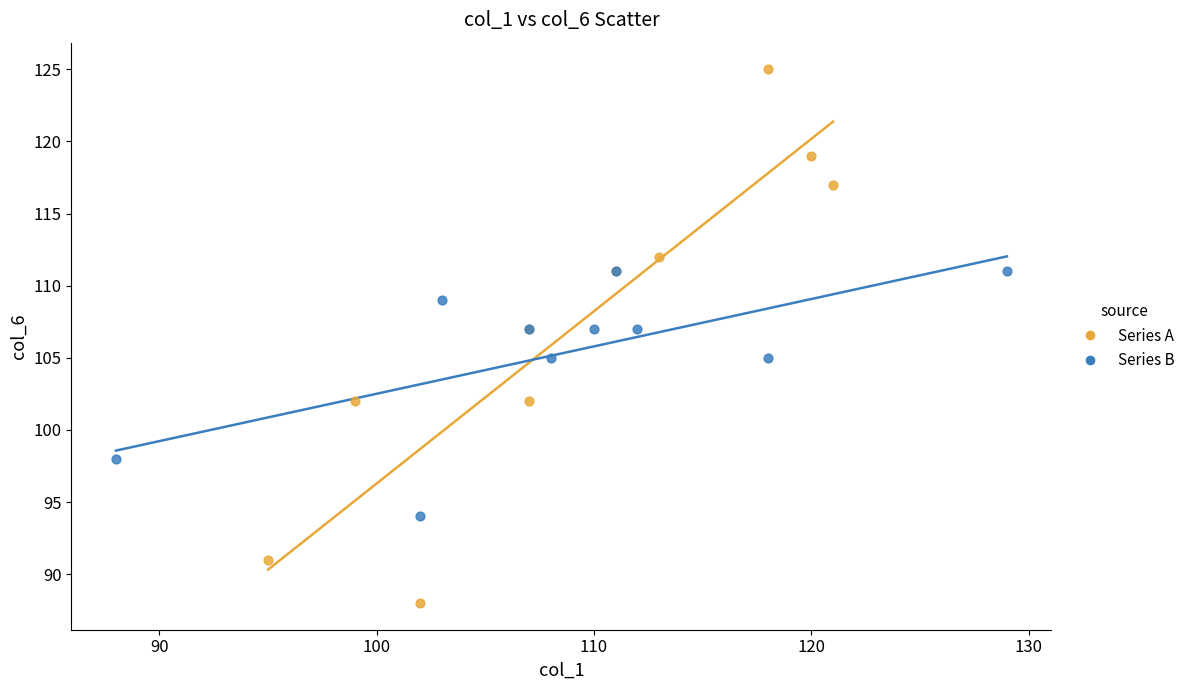

Which series reaches the maximum Y coordinate?

Series A